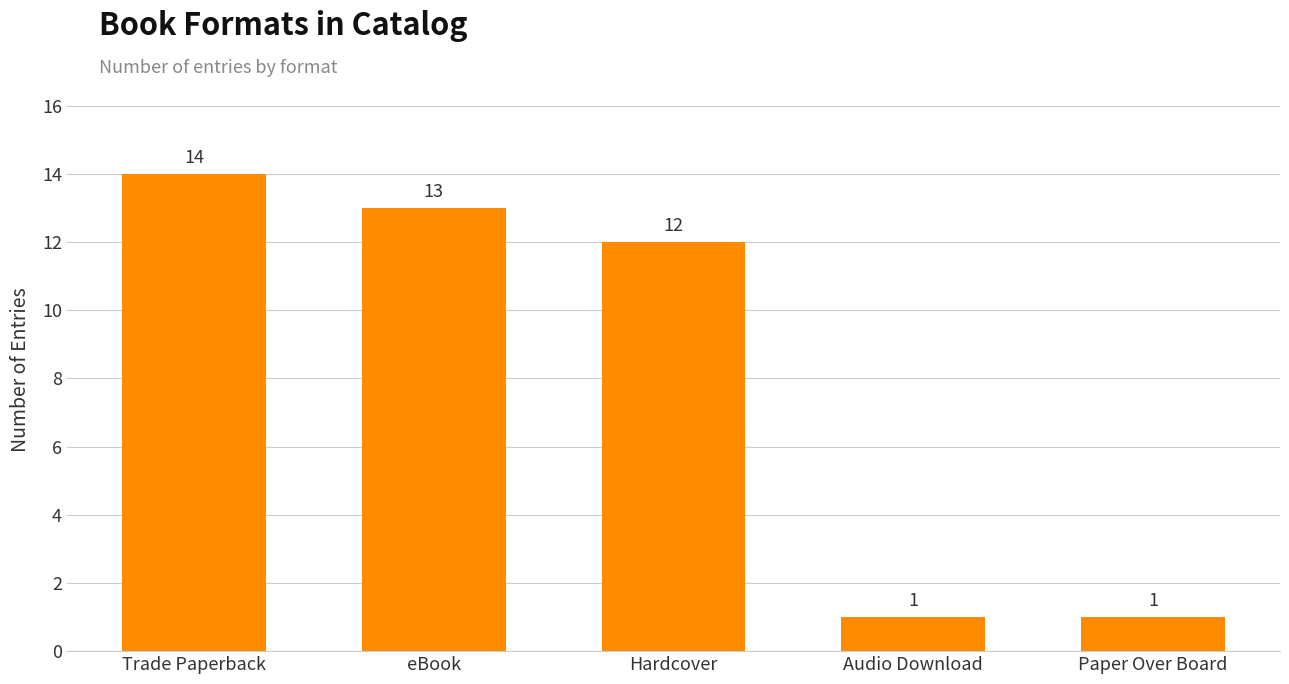

Which label corresponds to the largest value in the chart?

Trade Paperback